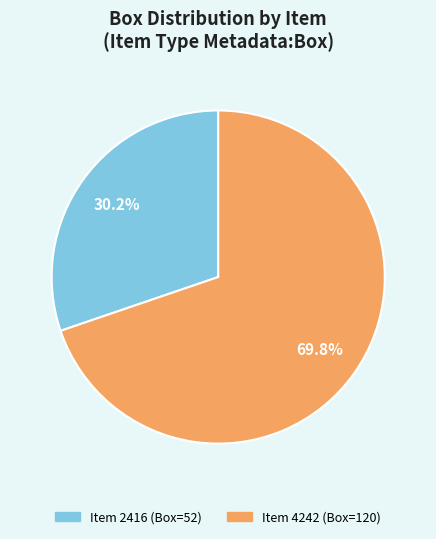

How many segments does this pie chart have?

2